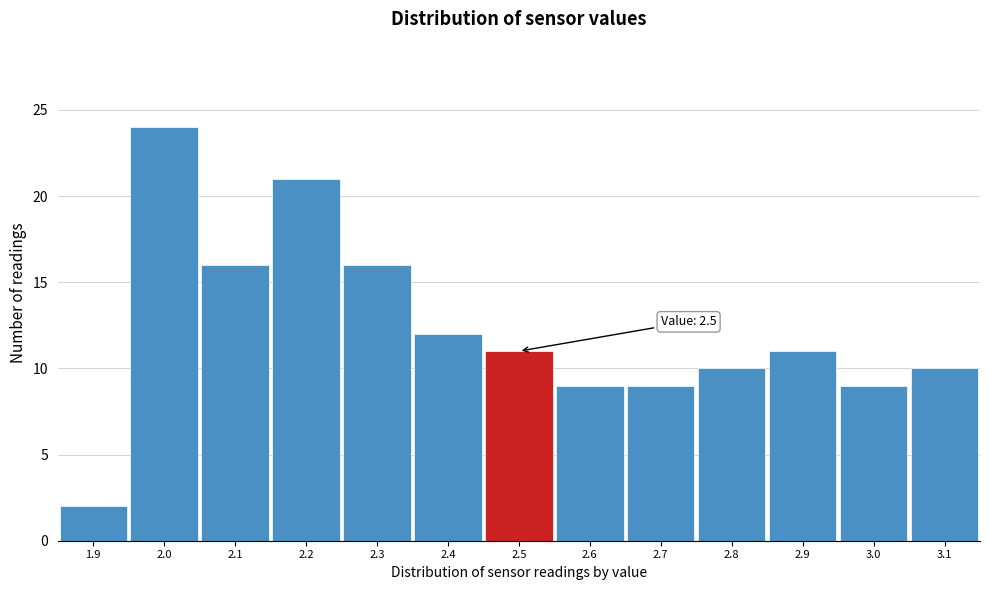

Over which range of the x-axis is the bar tallest?

1.95 to 2.05